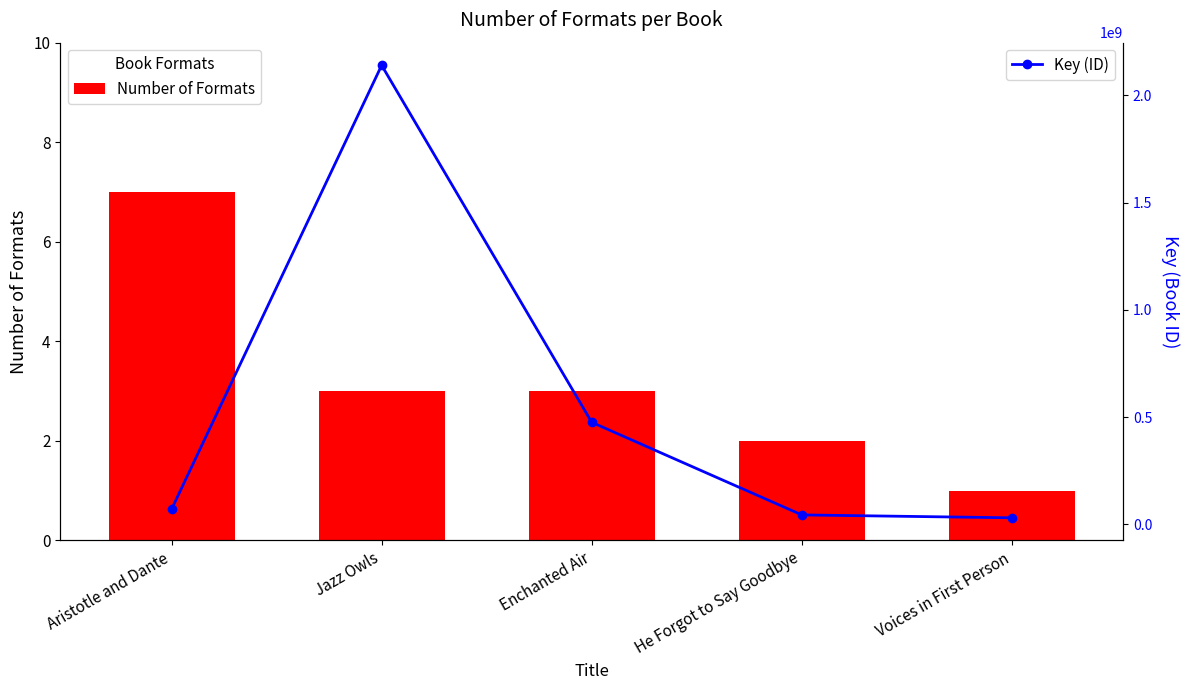

Which has a higher value, He Forgot to Say Goodbye or Aristotle and Dante?

Aristotle and Dante